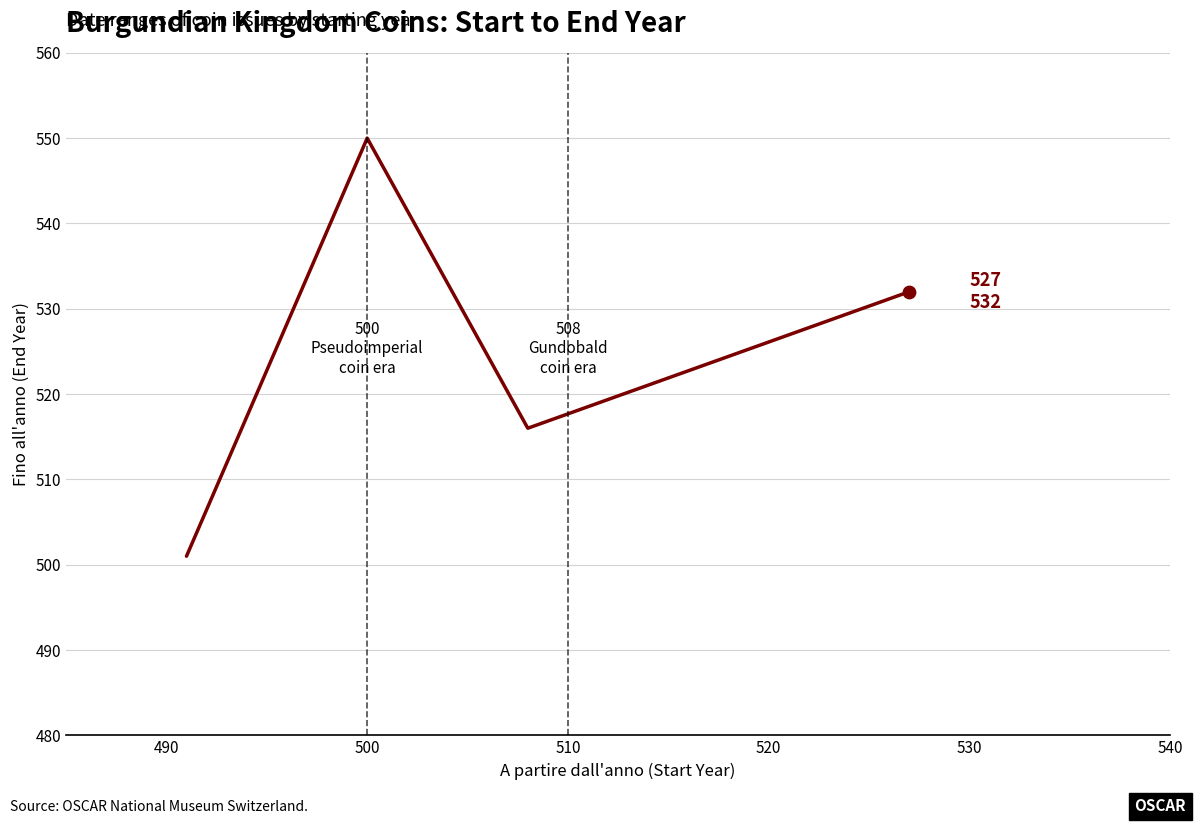

Which has a higher value, 500 or 490?

500